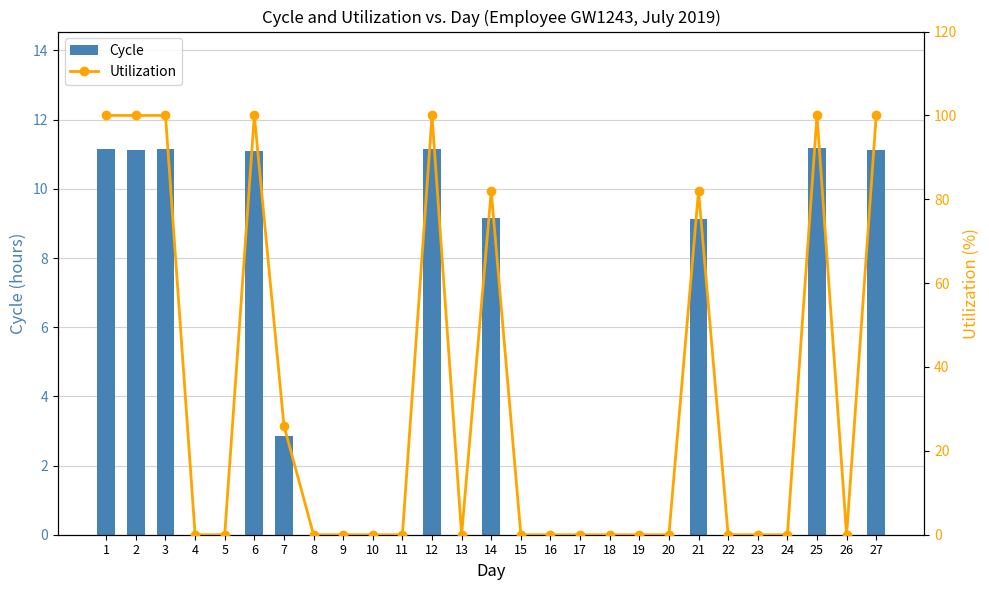

How many data points in Utilization are above 0?

10